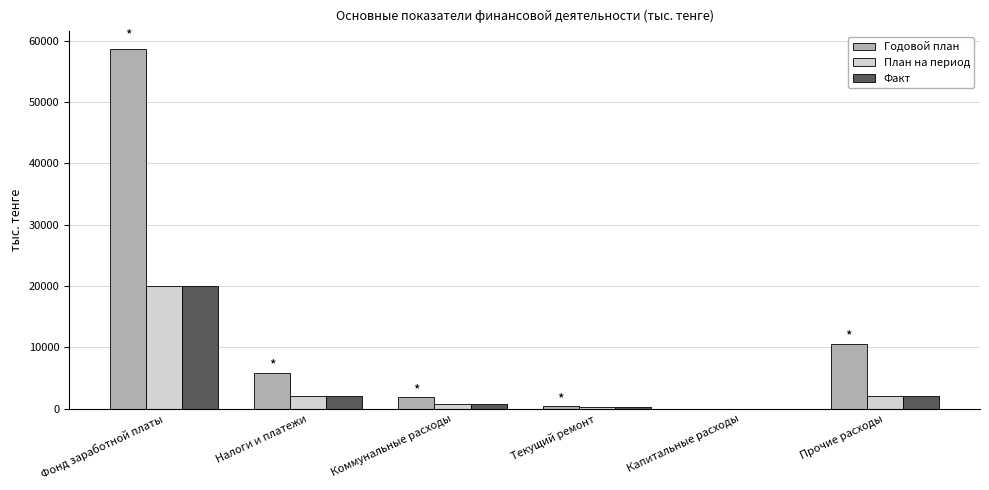

What is the total value across all series at Фонд заработной платы?

98477